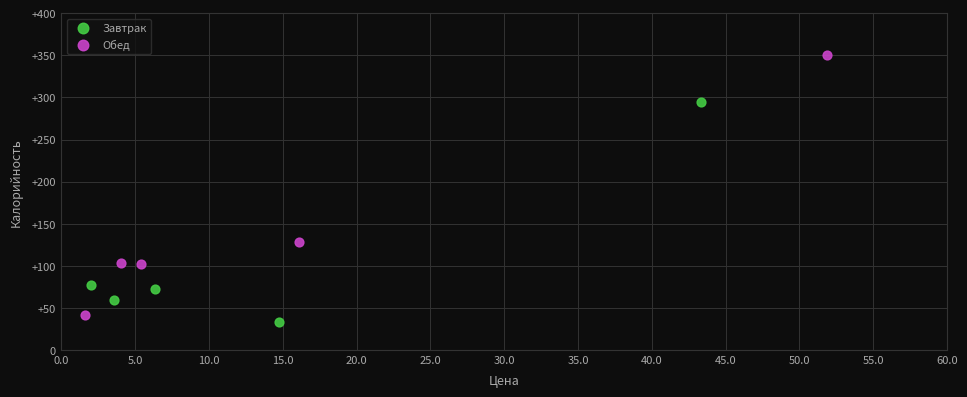

Which series has the largest Y range (max minus min)?

Обед